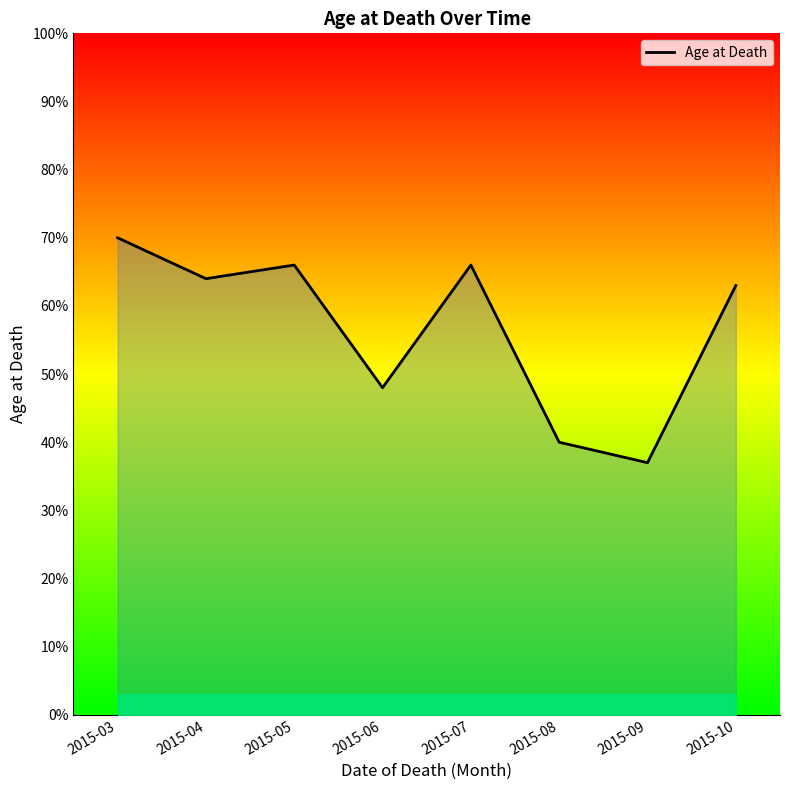

Reading left to right, list all the values displayed in this chart.

70	64	66	48	66	40	37	63